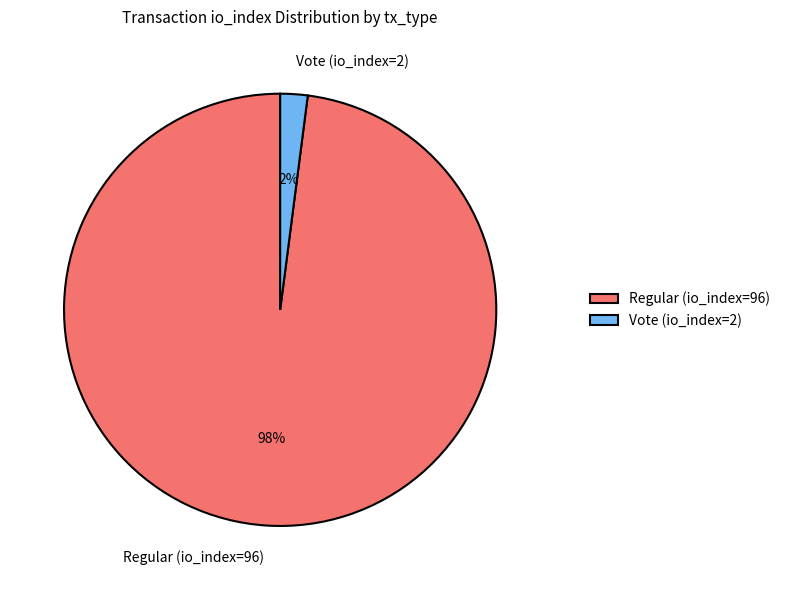

What is the largest slice in the pie chart?

Regular (io_index=96)